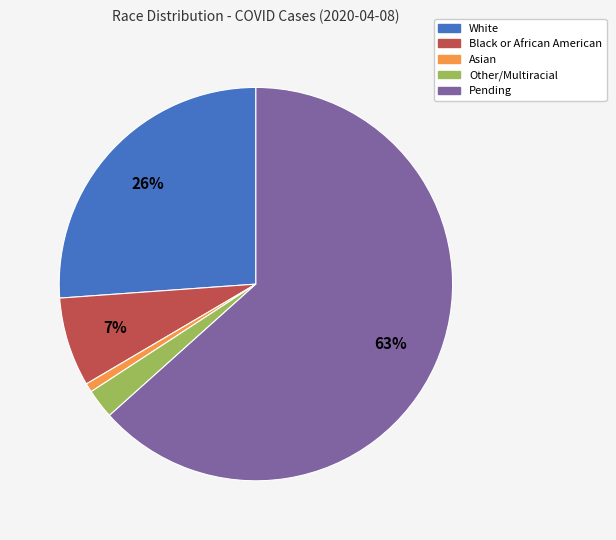

What percentage is the Asian slice, to the nearest percent?

1%